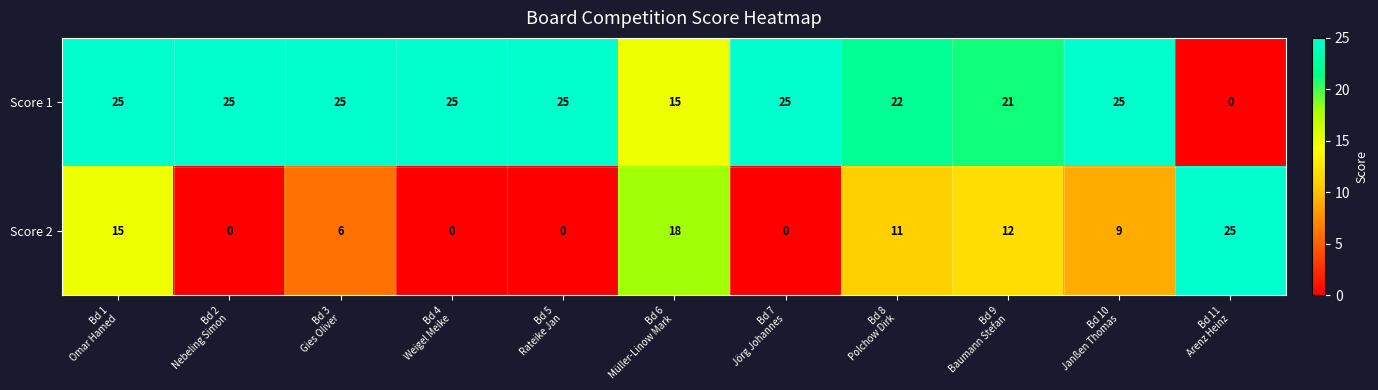

What is the spread (max minus min) of values at Bd 2
Nebeling Simon?

25